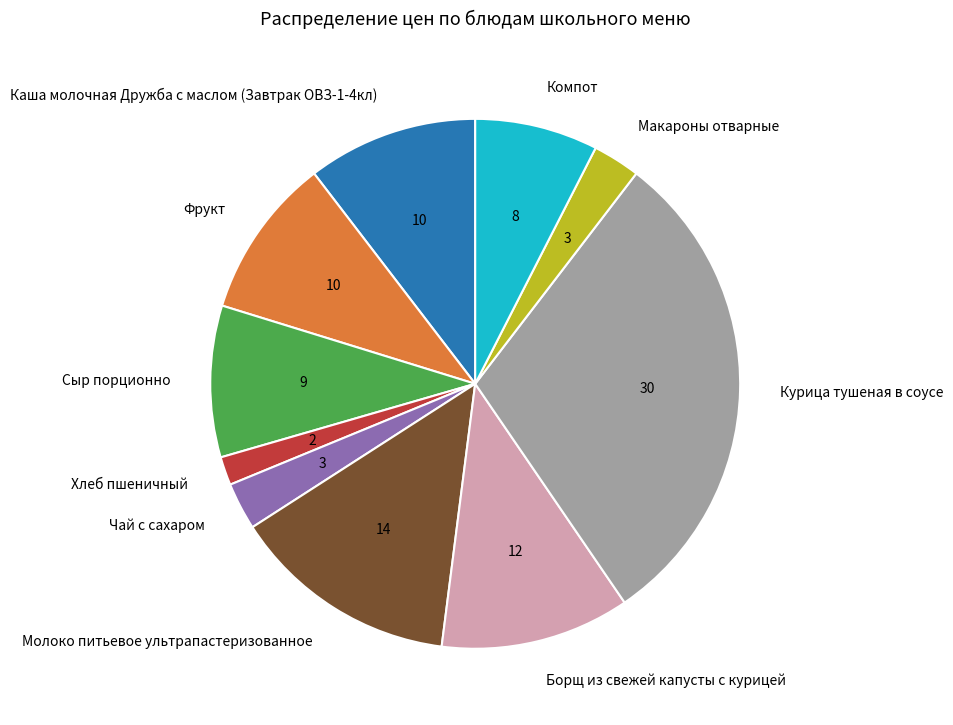

Which has a higher value, Молоко питьевое ультрапастеризованное or Компот?

Молоко питьевое ультрапастеризованное